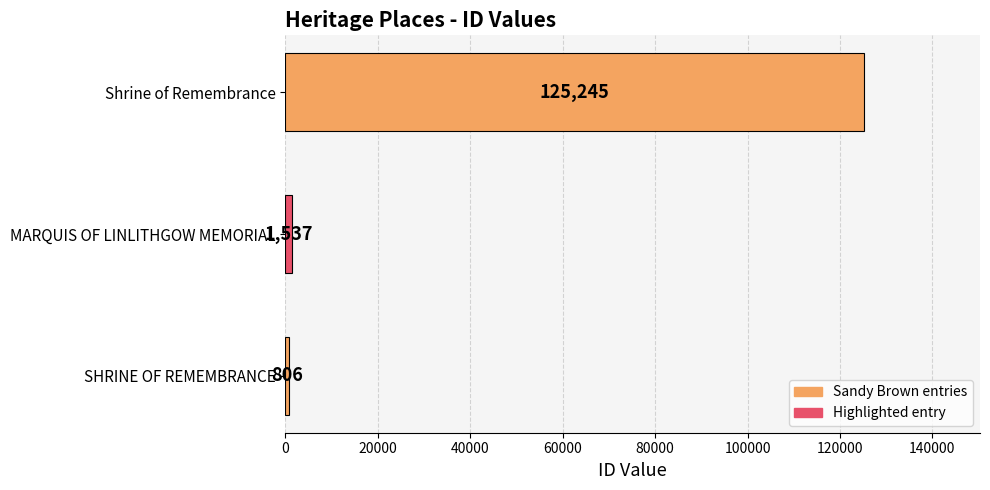

What is the difference between the maximum and minimum values?

124439